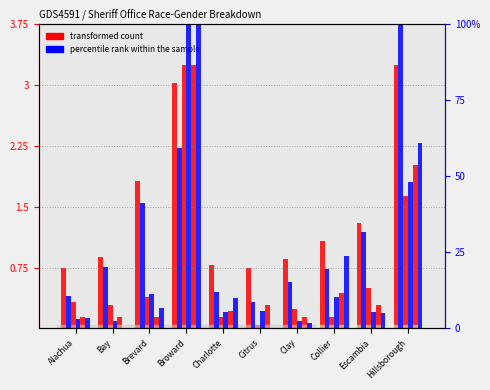

At which label does Hispanic F reach its minimum?

Bay